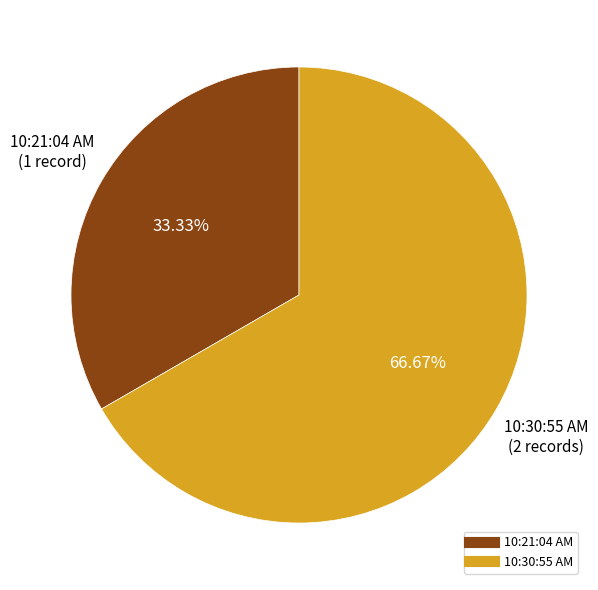

Combined, do 10:30:55 AM and 10:21:04 AM account for over 50%?

Yes